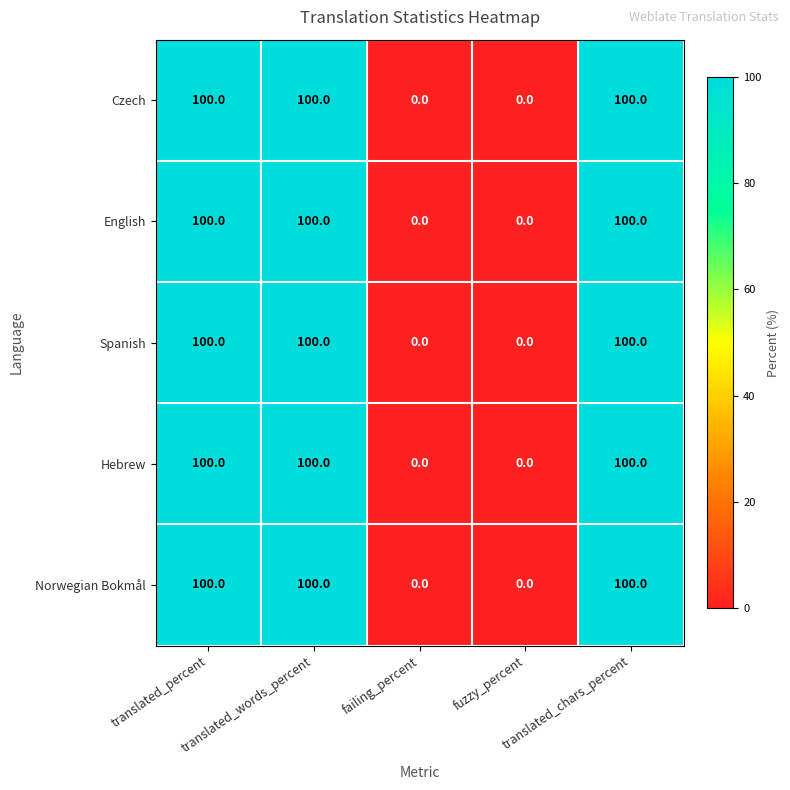

What is the difference between the maximum and minimum values in the Czech series?

100